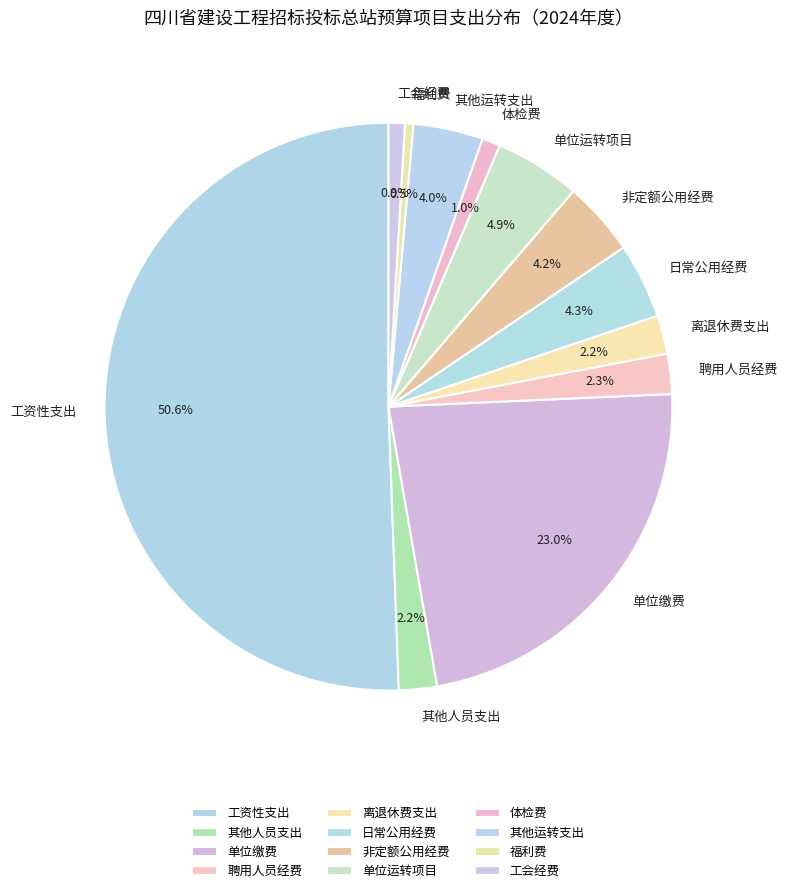

Is it true that 体检费 is 1% of the pie?

True